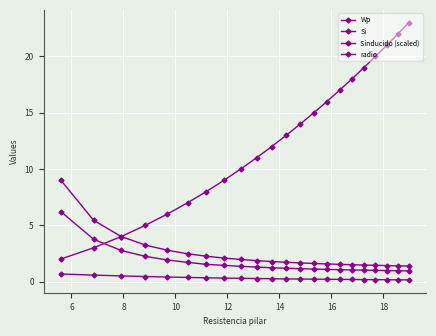

Count the number of data series in this chart.

4